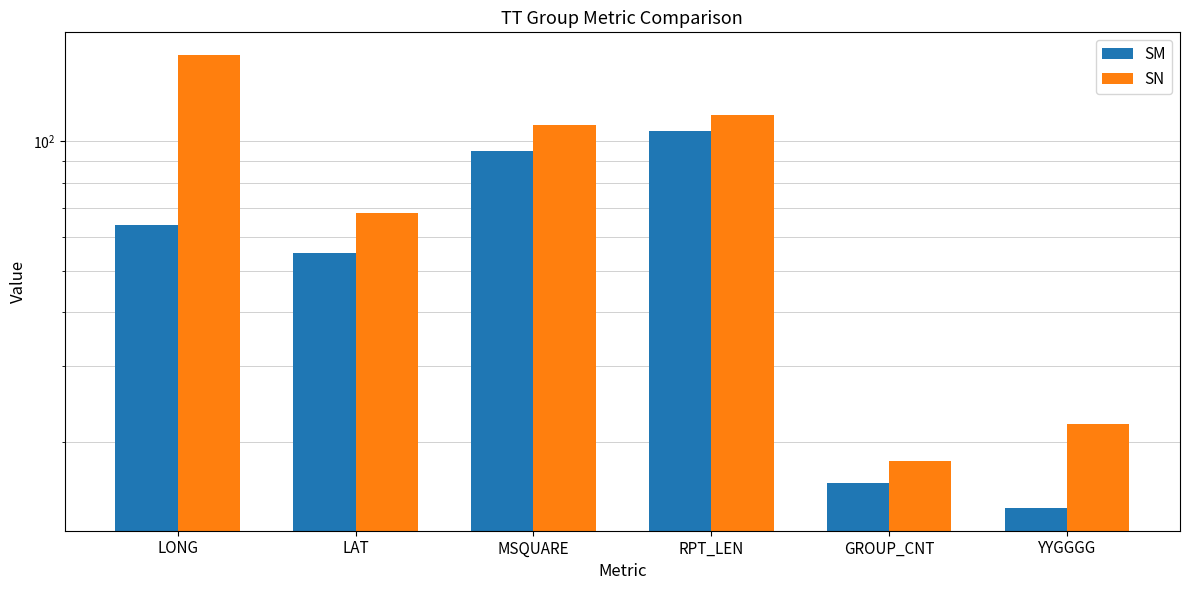

Where is SN nearest to the value 88?

LAT